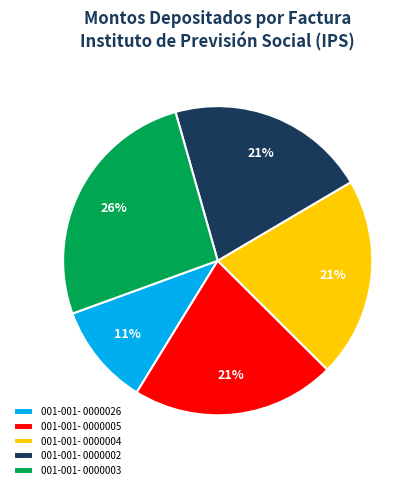

Combined, do 001-001- 0000003 and 001-001- 0000002 account for over 50%?

No